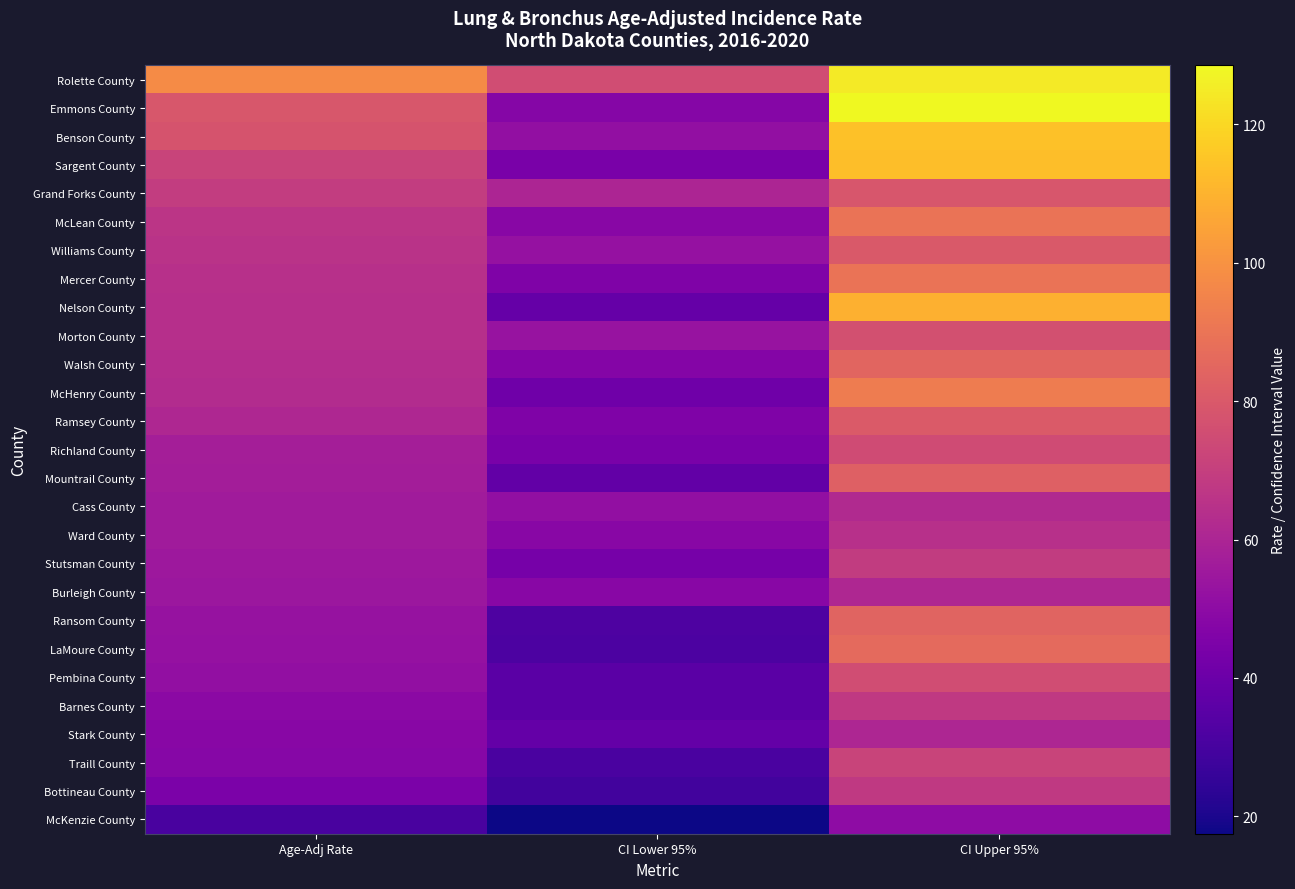

Reading right to left, extract all data points from this chart.

Rolette County: CI Upper 95%=125.0	CI Lower 95%=75.3	Age-Adj Rate=97.9
Emmons County: CI Upper 95%=128.5	CI Lower 95%=47.6	Age-Adj Rate=79.1
Benson County: CI Upper 95%=114.0	CI Lower 95%=51.7	Age-Adj Rate=78.2
Sargent County: CI Upper 95%=113.0	CI Lower 95%=44.1	Age-Adj Rate=71.7
Grand Forks County: CI Upper 95%=78.7	CI Lower 95%=60.4	Age-Adj Rate=69.1
McLean County: CI Upper 95%=89.5	CI Lower 95%=48.7	Age-Adj Rate=66.4
Williams County: CI Upper 95%=80.3	CI Lower 95%=52.2	Age-Adj Rate=65.2
Mercer County: CI Upper 95%=89.5	CI Lower 95%=45.9	Age-Adj Rate=64.6
Nelson County: CI Upper 95%=109.0	CI Lower 95%=38.5	Age-Adj Rate=64.2
Morton County: CI Upper 95%=76.9	CI Lower 95%=53.2	Age-Adj Rate=64.2
Walsh County: CI Upper 95%=84.4	CI Lower 95%=47.0	Age-Adj Rate=63.3
McHenry County: CI Upper 95%=92.9	CI Lower 95%=41.3	Age-Adj Rate=62.6
Ramsey County: CI Upper 95%=80.8	CI Lower 95%=45.7	Age-Adj Rate=61.1
Richland County: CI Upper 95%=74.8	CI Lower 95%=44.1	Age-Adj Rate=57.8
Mountrail County: CI Upper 95%=82.8	CI Lower 95%=37.8	Age-Adj Rate=57.1
Cass County: CI Upper 95%=62.0	CI Lower 95%=51.4	Age-Adj Rate=56.5
Ward County: CI Upper 95%=64.7	CI Lower 95%=48.3	Age-Adj Rate=56.1
Stutsman County: CI Upper 95%=69.0	CI Lower 95%=43.3	Age-Adj Rate=54.9
Burleigh County: CI Upper 95%=61.0	CI Lower 95%=48.5	Age-Adj Rate=54.5
Ransom County: CI Upper 95%=84.0	CI Lower 95%=32.1	Age-Adj Rate=52.9
LaMoure County: CI Upper 95%=86.2	CI Lower 95%=31.7	Age-Adj Rate=52.4
Pembina County: CI Upper 95%=75.2	CI Lower 95%=35.4	Age-Adj Rate=51.7
Barnes County: CI Upper 95%=68.2	CI Lower 95%=35.7	Age-Adj Rate=49.5
Stark County: CI Upper 95%=60.8	CI Lower 95%=38.1	Age-Adj Rate=48.5
Traill County: CI Upper 95%=71.8	CI Lower 95%=31.3	Age-Adj Rate=48.1
Bottineau County: CI Upper 95%=67.9	CI Lower 95%=28.8	Age-Adj Rate=44.4
McKenzie County: CI Upper 95%=50.1	CI Lower 95%=17.5	Age-Adj Rate=30.9